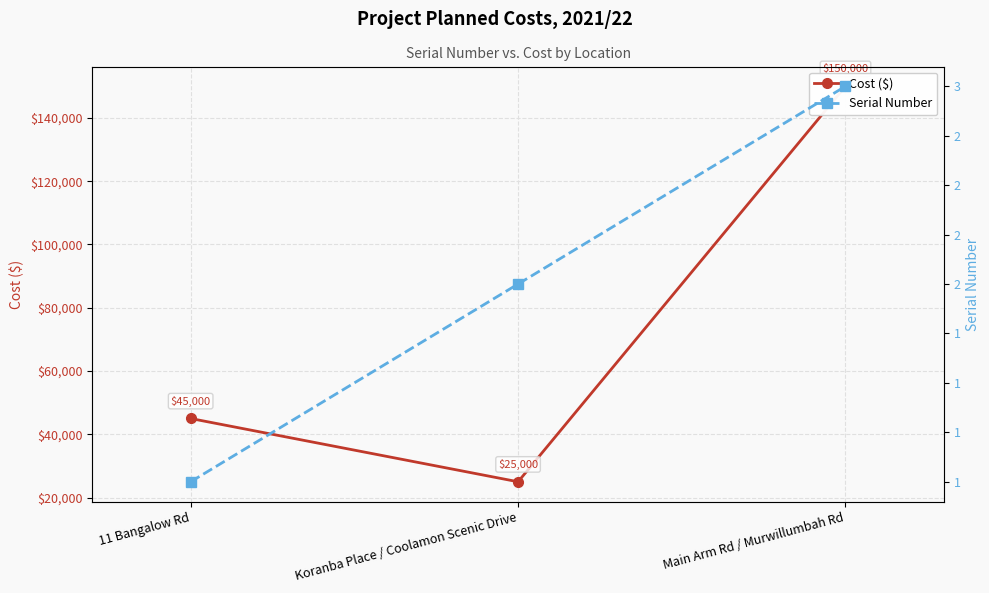

What is the maximum value shown in the chart?

150000